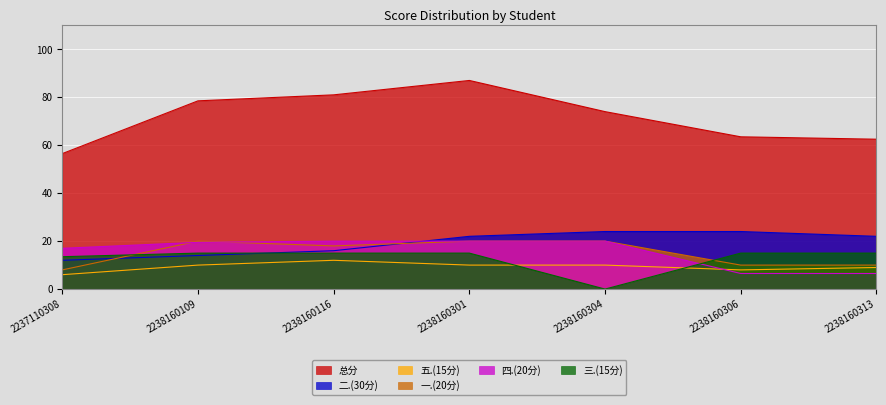

Between 2238160116 and 2238160306, which is larger?

2238160116